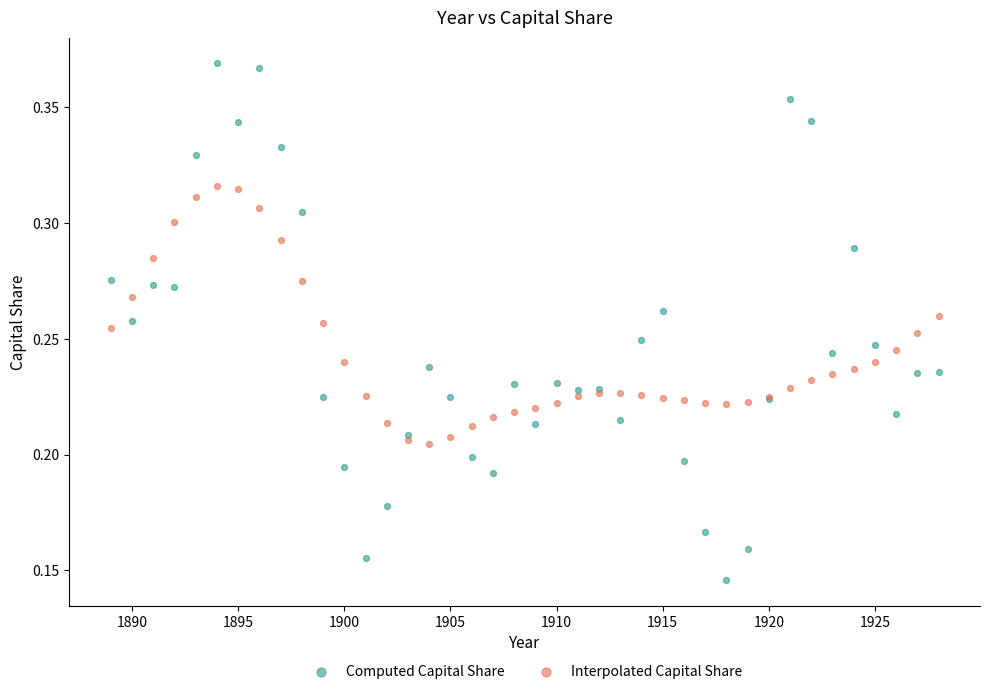

What is the X range (max minus min) for the scatter plot?

39.0